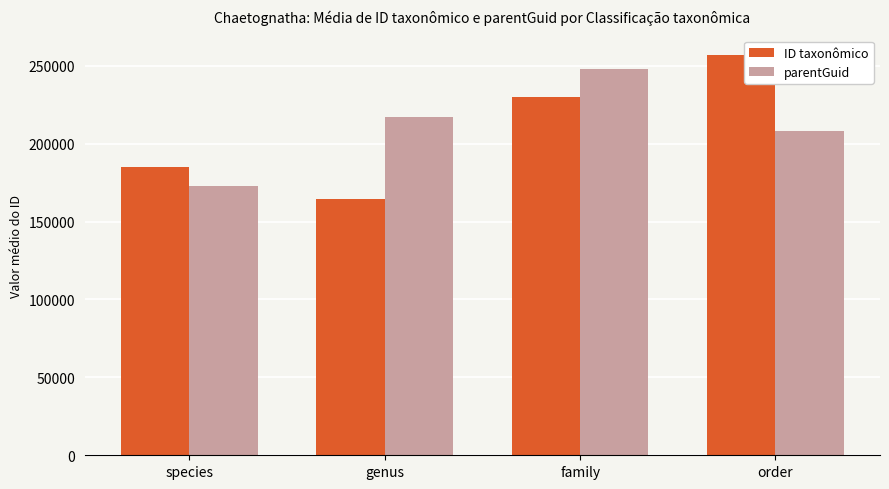

Is the value of parentGuid at family greater than the value of ID taxonômico at species?

Yes